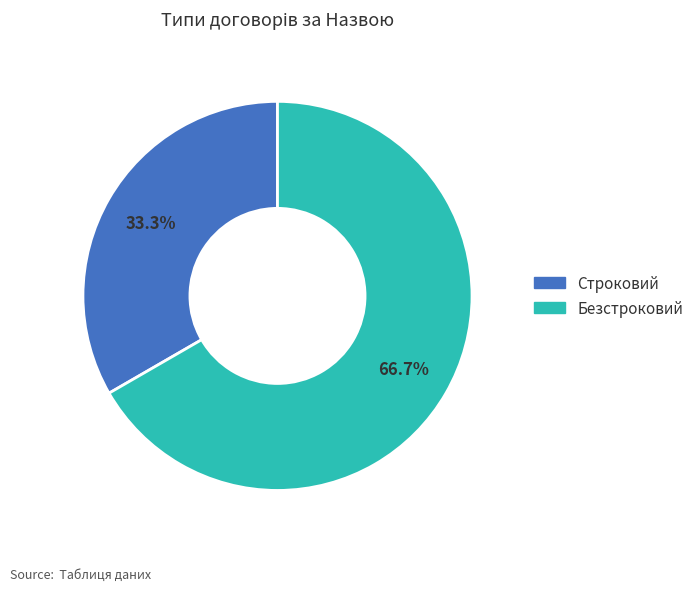

What percentage do Строковий and Безстроковий together represent?

100.0%